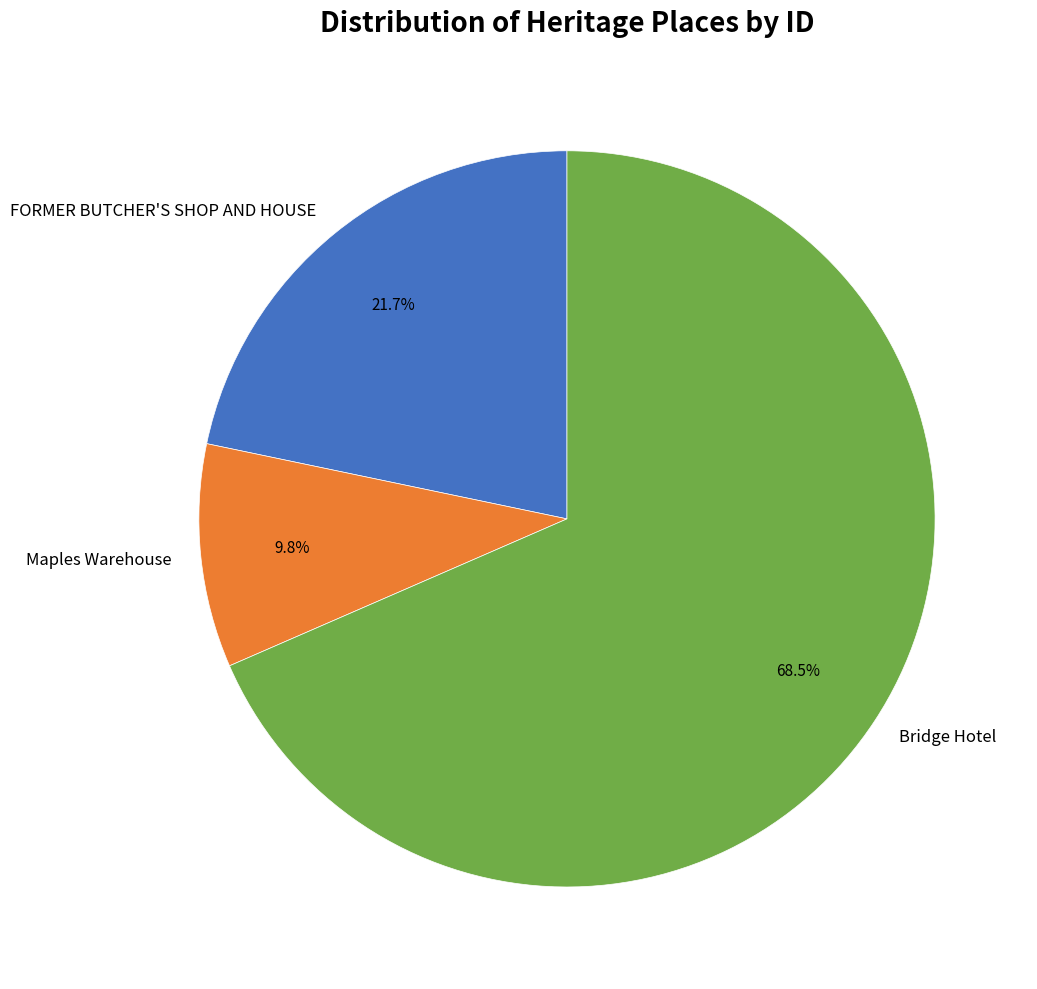

To the nearest percent, what is the difference between the largest and smallest slice percentages?

59%